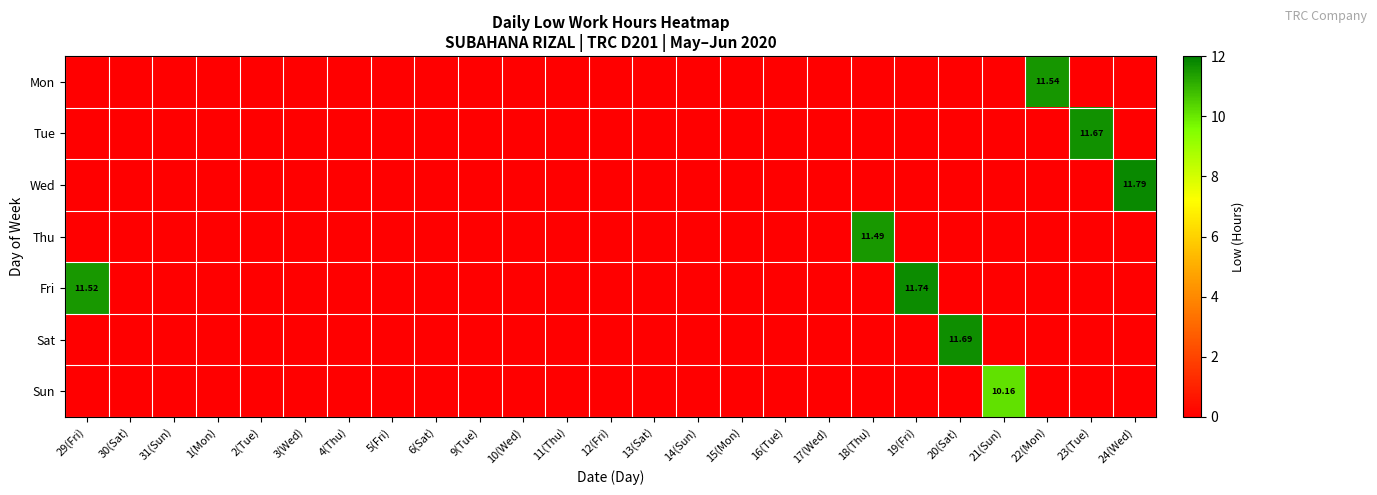

Which series has the largest total across all categories?

Fri